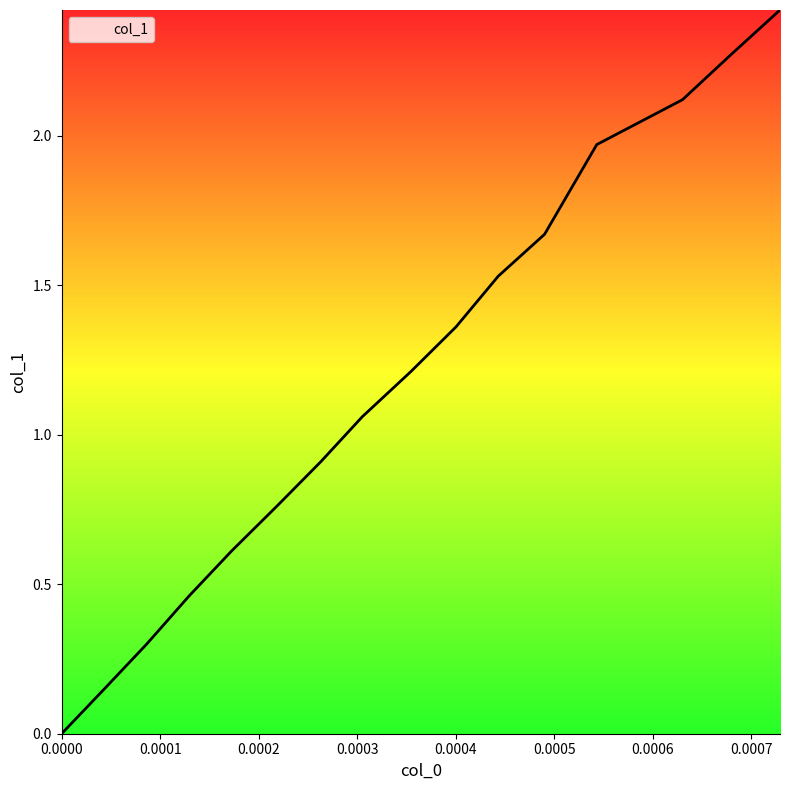

What is the difference between the maximum and minimum values?

2.4